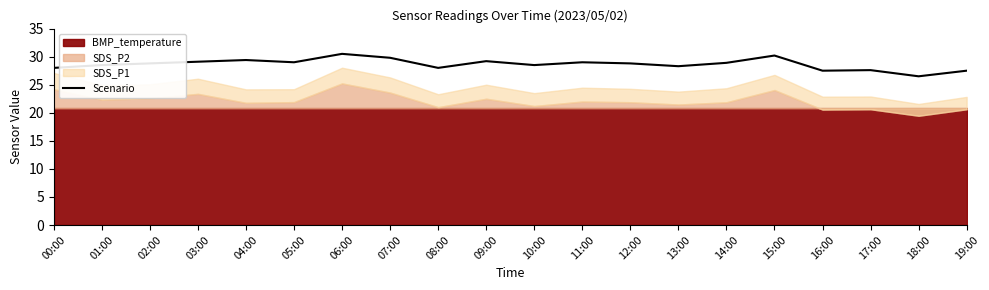

The Scenario series shows 28.8 at 12:00. True or false?

True